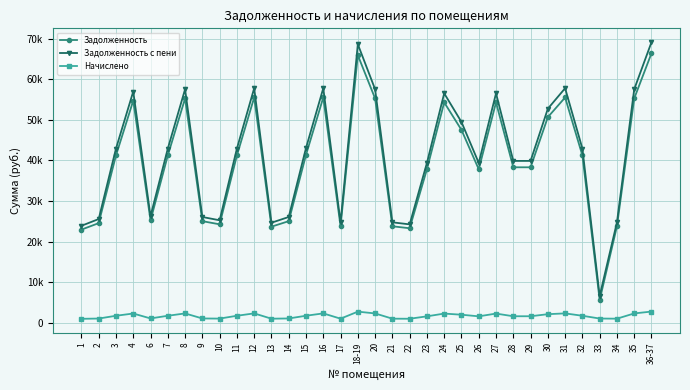

What is the spread (max minus min) of values at 27?

54293.1